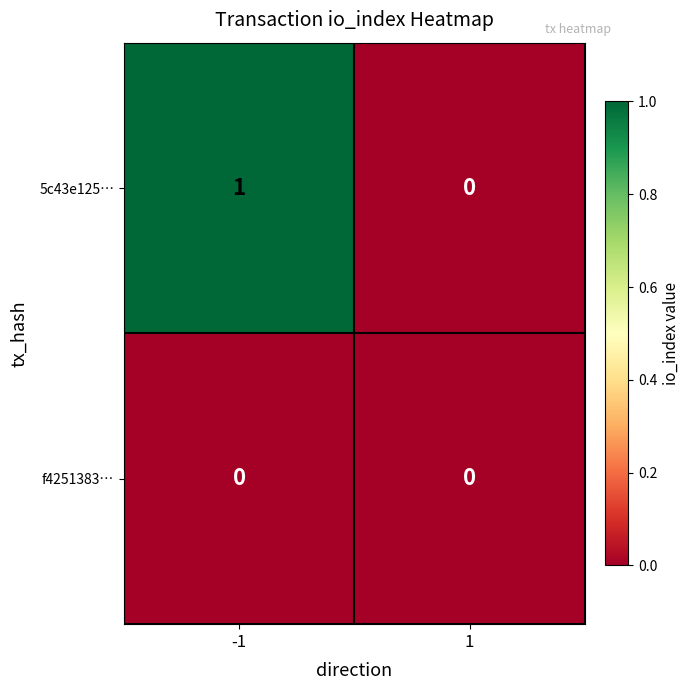

Is it true that 5c43e125… equals 0 at 1?

True